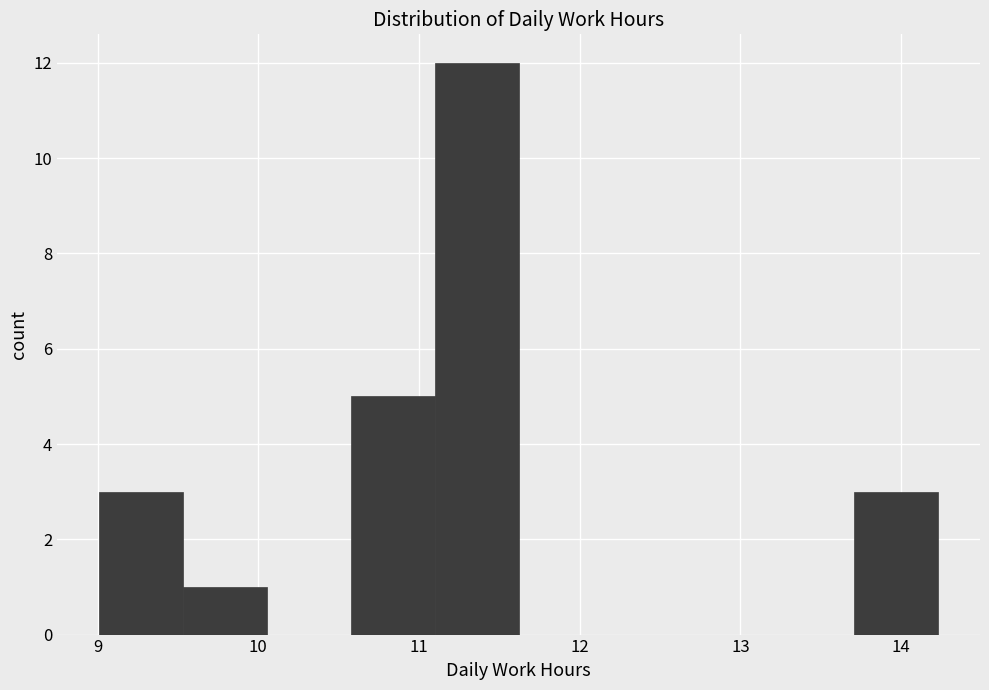

Reading left to right, transcribe this chart: for each bar, give the range it covers on the x-axis and its height. Neither the bar edges nor the heights are printed on the chart, so give them approximately, as read against the axes.

9.0 to 9.5: 3
9.5 to 10.1: 1
10.1 to 10.6: 0
10.6 to 11.1: 5
11.1 to 11.6: 12
11.6 to 12.1: 0
12.1 to 12.7: 0
12.7 to 13.2: 0
13.2 to 13.7: 0
13.7 to 14.2: 3